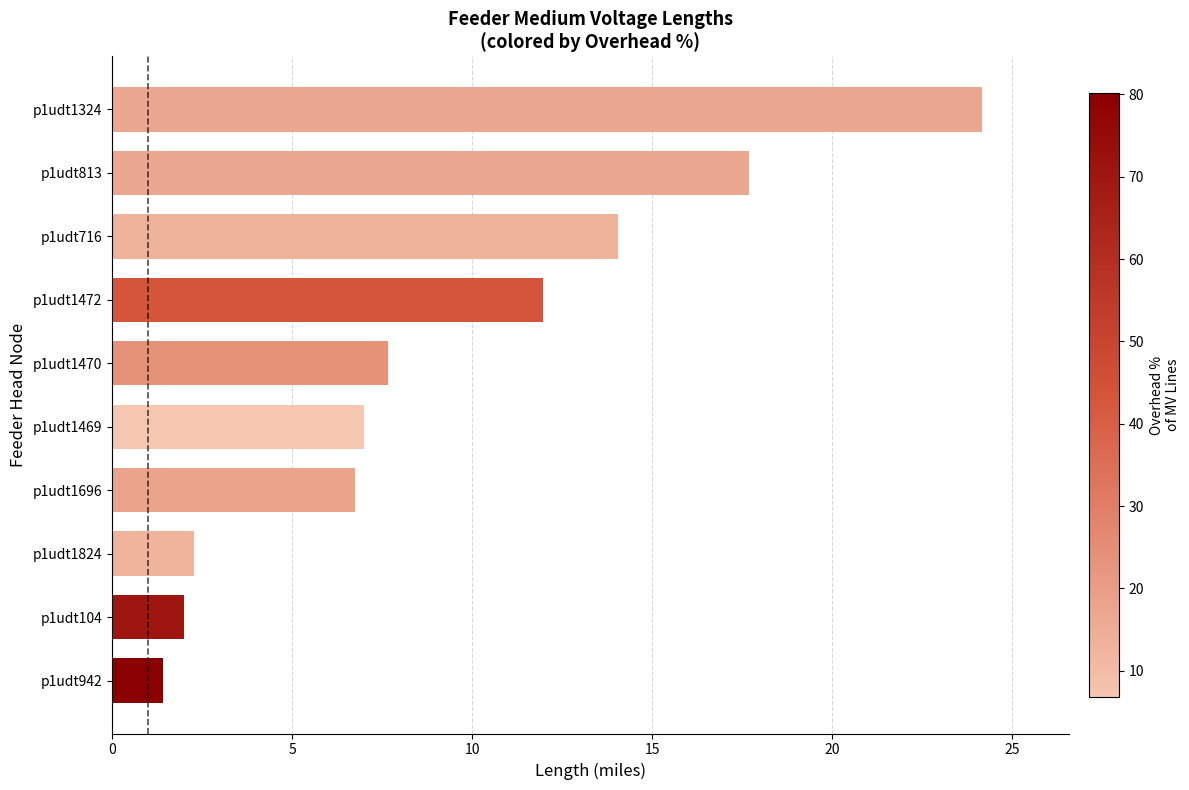

What is the change in value from p1udt1324 to p1udt1472?

-12.2